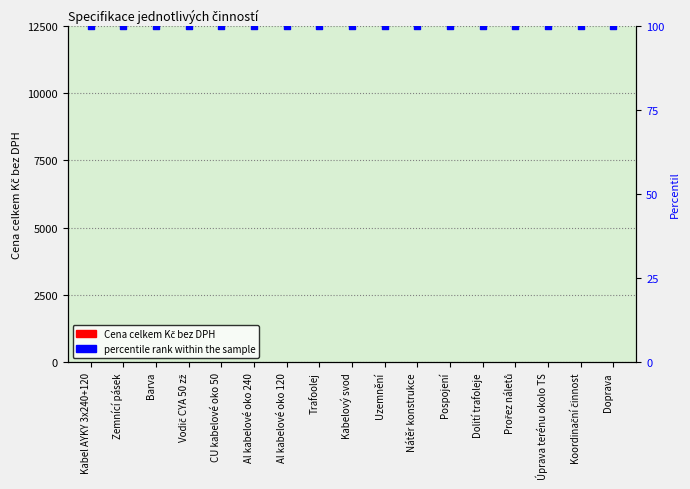

Which series reaches the maximum Y coordinate?

percentile rank within the sample